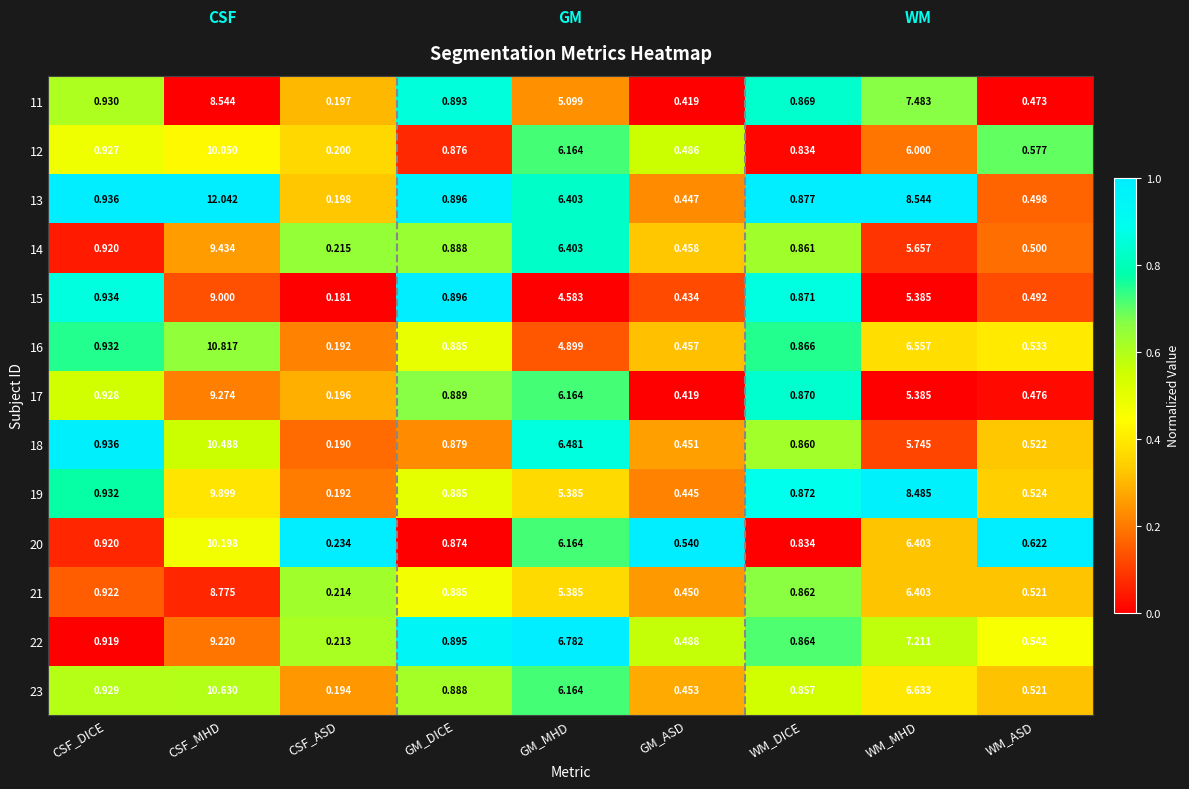

Rank the categories by 15 value from lowest to highest.

CSF_ASD, GM_ASD, WM_ASD, WM_DICE, GM_DICE, CSF_DICE, GM_MHD, WM_MHD, CSF_MHD